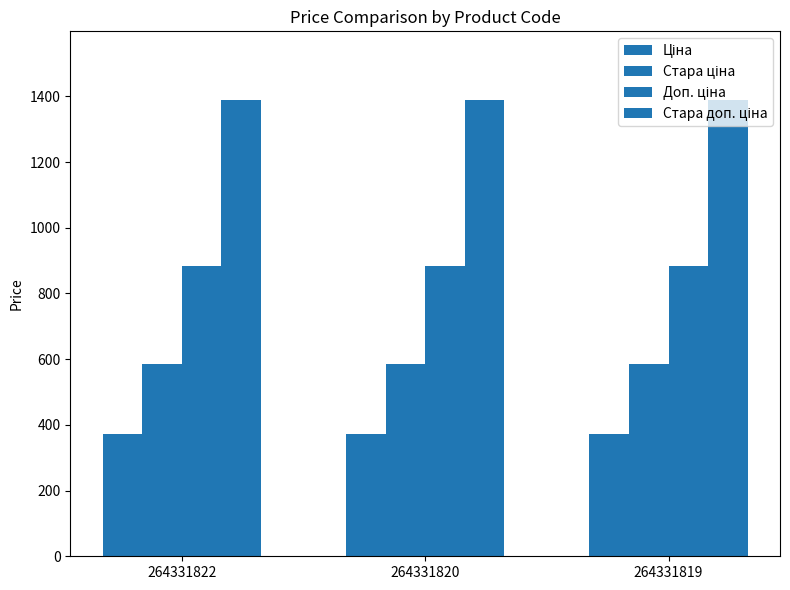

Reading left to right, transcribe all the data shown in this chart.

Ціна: 264331822=371.4	264331820=371.4	264331819=371.4
Стара ціна: 264331822=584.7	264331820=584.7	264331819=584.7
Доп. ціна: 264331822=883.0	264331820=883.0	264331819=883.0
Стара доп. ціна: 264331822=1389.5	264331820=1389.5	264331819=1389.5